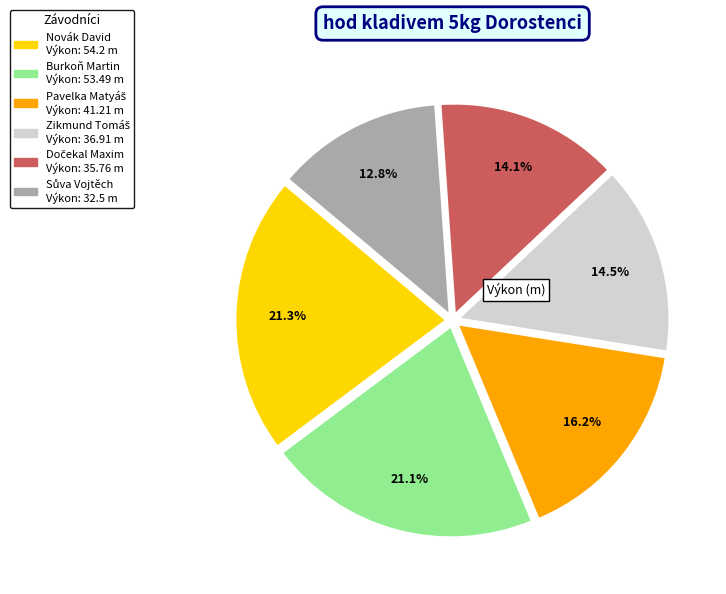

What percentage is NOT represented by Novák David?

78.7%